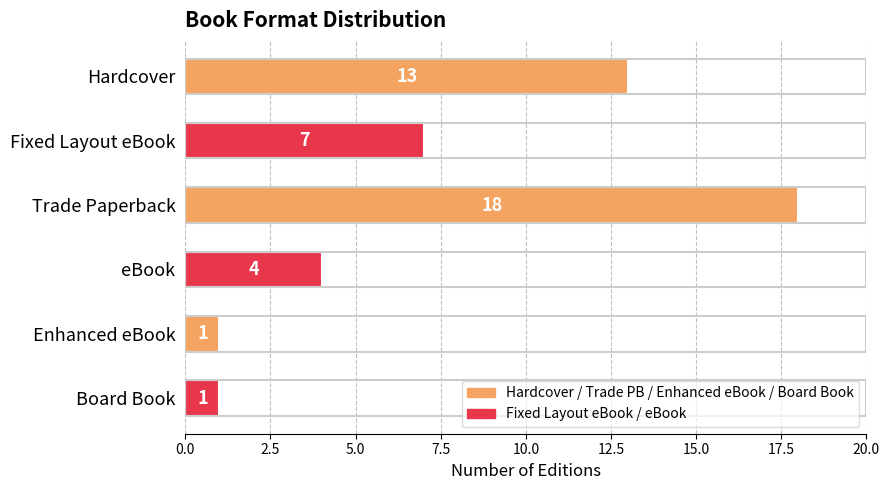

What is the change in value from Hardcover to Fixed Layout eBook?

-6